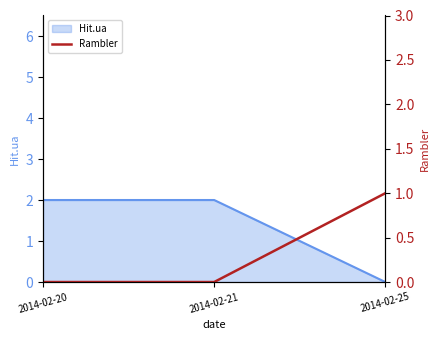

The chart shows a value of -1 at 2014-02-20. True or false?

False